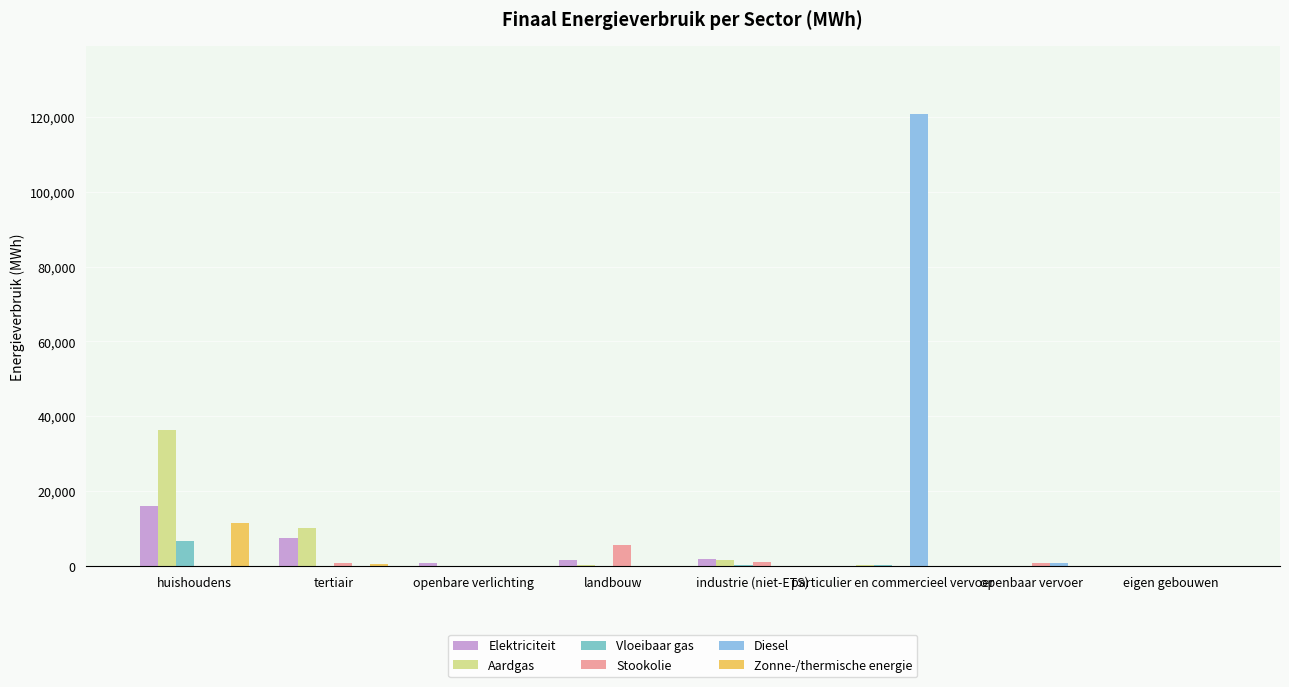

The Vloeibaar gas series shows 4081.2 at eigen gebouwen. True or false?

False